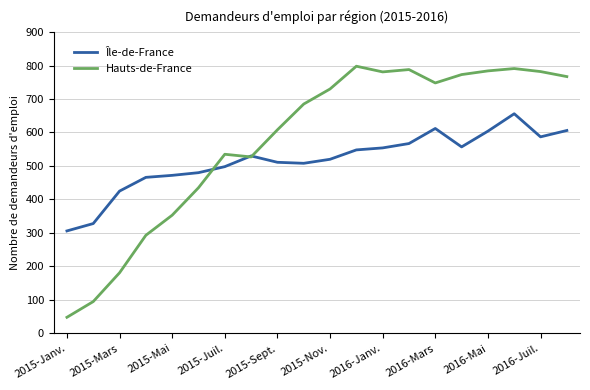

How many lines are shown in the chart?

2